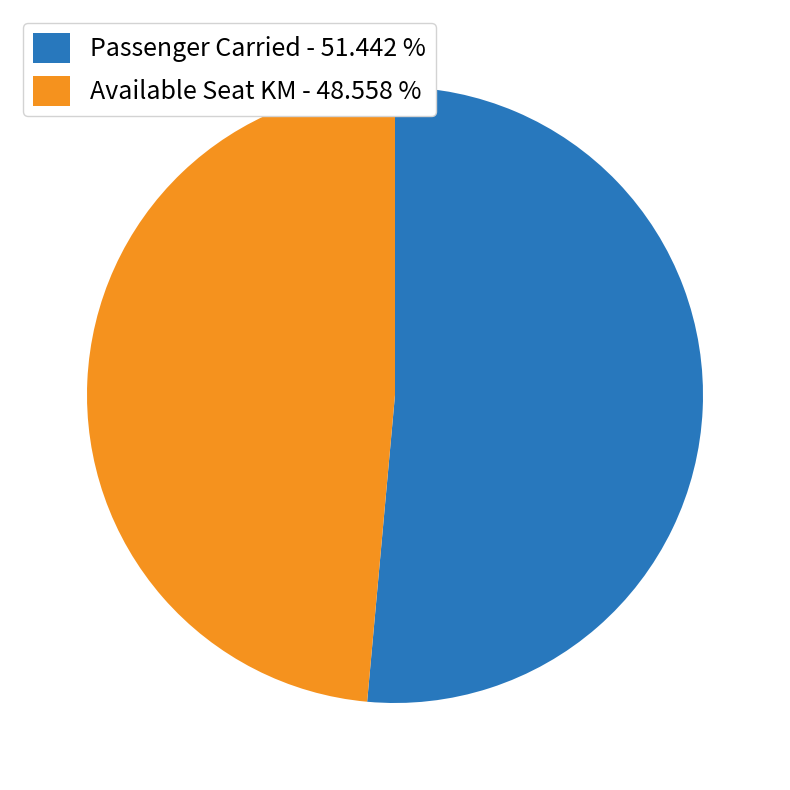

What is the smallest slice in the pie chart?

Available Seat KM - 48.558 %